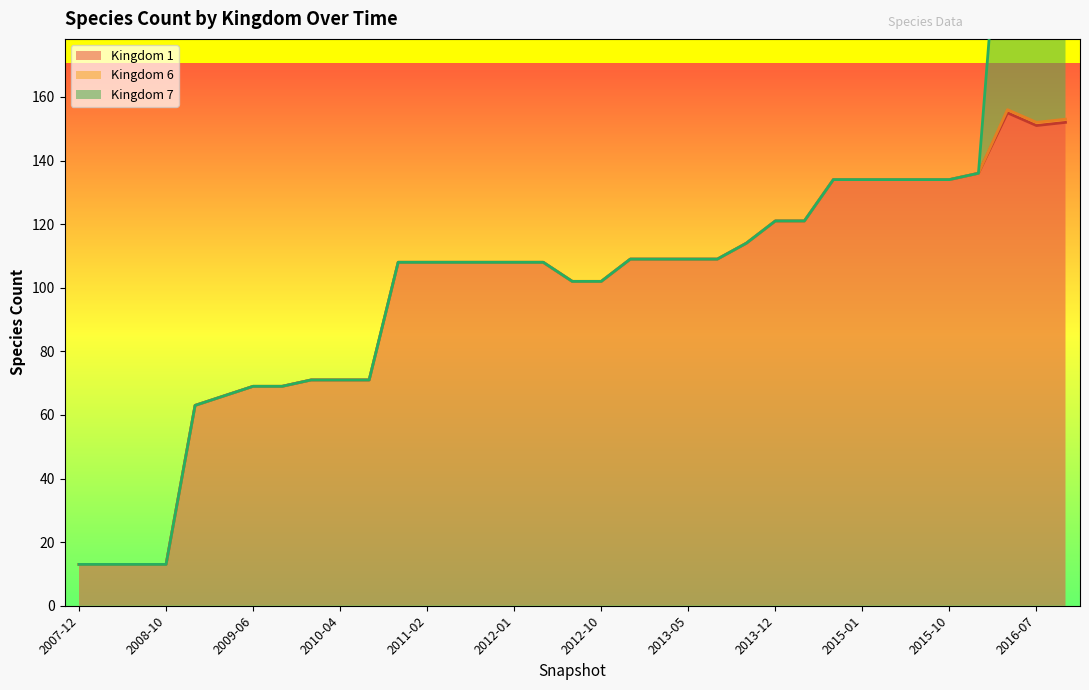

How many interior local peaks does the Kingdom 7 (line) series have?

1